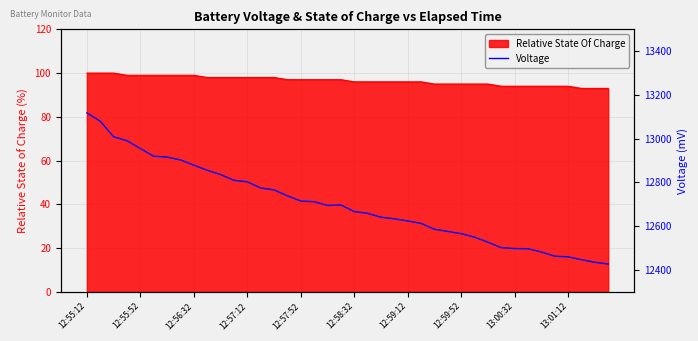

True or false: Relative State Of Charge has a value of 129 at 12:57:52.

False